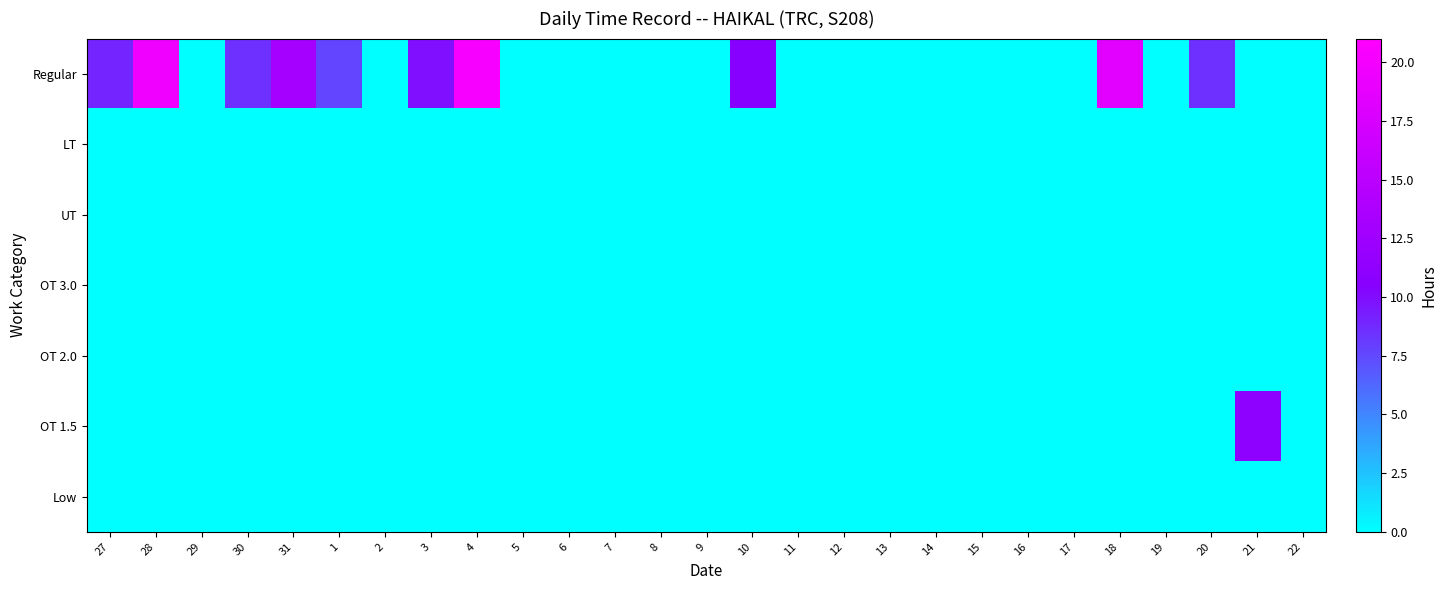

Reading left to right, transcribe all the data shown in this chart.

Regular: 27=8.9	28=19.6	29=0.0	30=8.5	31=13.1	1=7.7	2=0.0	3=9.9	4=20.3	5=0.0	6=0.0	7=0.0	8=0.0	9=0.0	10=10.5	11=0.0	12=0.0	13=0.0	14=0.0	15=0.0	16=0.0	17=0.0	18=18.4	19=0.0	20=8.5	21=0.0	22=0.0
LT: 27=0.0	28=0.0	29=0.0	30=0.0	31=0.0	1=0.0	2=0.0	3=0.0	4=0.0	5=0.0	6=0.0	7=0.0	8=0.0	9=0.0	10=0.0	11=0.0	12=0.0	13=0.0	14=0.0	15=0.0	16=0.0	17=0.0	18=0.0	19=0.0	20=0.0	21=0.0	22=0.0
UT: 27=0.0	28=0.0	29=0.0	30=0.0	31=0.0	1=0.0	2=0.0	3=0.0	4=0.0	5=0.0	6=0.0	7=0.0	8=0.0	9=0.0	10=0.0	11=0.0	12=0.0	13=0.0	14=0.0	15=0.0	16=0.0	17=0.0	18=0.0	19=0.0	20=0.0	21=0.0	22=0.0
OT 3.0: 27=0.0	28=0.0	29=0.0	30=0.0	31=0.0	1=0.0	2=0.0	3=0.0	4=0.0	5=0.0	6=0.0	7=0.0	8=0.0	9=0.0	10=0.0	11=0.0	12=0.0	13=0.0	14=0.0	15=0.0	16=0.0	17=0.0	18=0.0	19=0.0	20=0.0	21=0.0	22=0.0
OT 2.0: 27=0.0	28=0.0	29=0.0	30=0.0	31=0.0	1=0.0	2=0.0	3=0.0	4=0.0	5=0.0	6=0.0	7=0.0	8=0.0	9=0.0	10=0.0	11=0.0	12=0.0	13=0.0	14=0.0	15=0.0	16=0.0	17=0.0	18=0.0	19=0.0	20=0.0	21=0.0	22=0.0
OT 1.5: 27=0.0	28=0.0	29=0.0	30=0.0	31=0.0	1=0.0	2=0.0	3=0.0	4=0.0	5=0.0	6=0.0	7=0.0	8=0.0	9=0.0	10=0.0	11=0.0	12=0.0	13=0.0	14=0.0	15=0.0	16=0.0	17=0.0	18=0.0	19=0.0	20=0.0	21=11.0	22=0.0
Low: 27=0.0	28=0.0	29=0.0	30=0.0	31=0.0	1=0.0	2=0.0	3=0.0	4=0.0	5=0.0	6=0.0	7=0.0	8=0.0	9=0.0	10=0.0	11=0.0	12=0.0	13=0.0	14=0.0	15=0.0	16=0.0	17=0.0	18=0.0	19=0.0	20=0.0	21=0.0	22=0.0